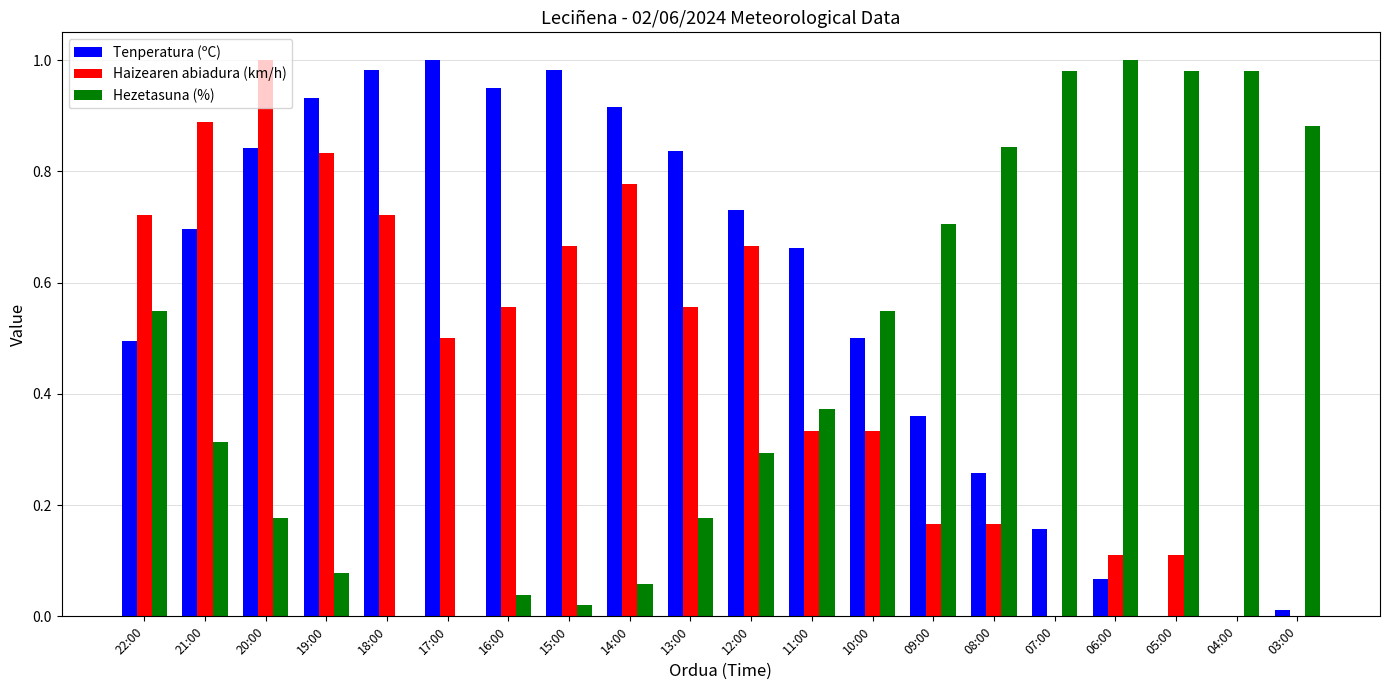

At which category is the sum across all series the highest?

20:00